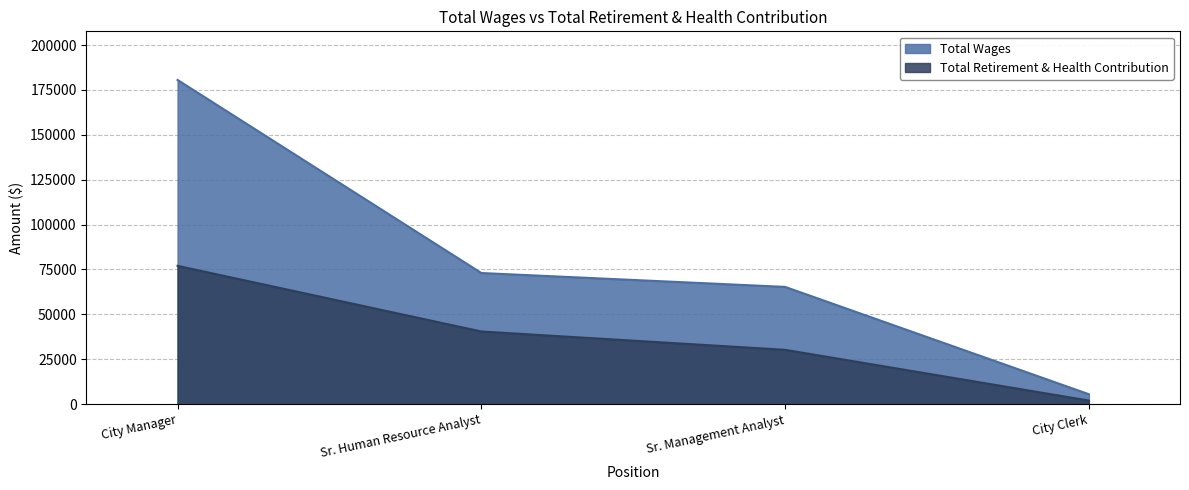

Is it true that Total Wages equals 107819 at Sr. Management Analyst?

False